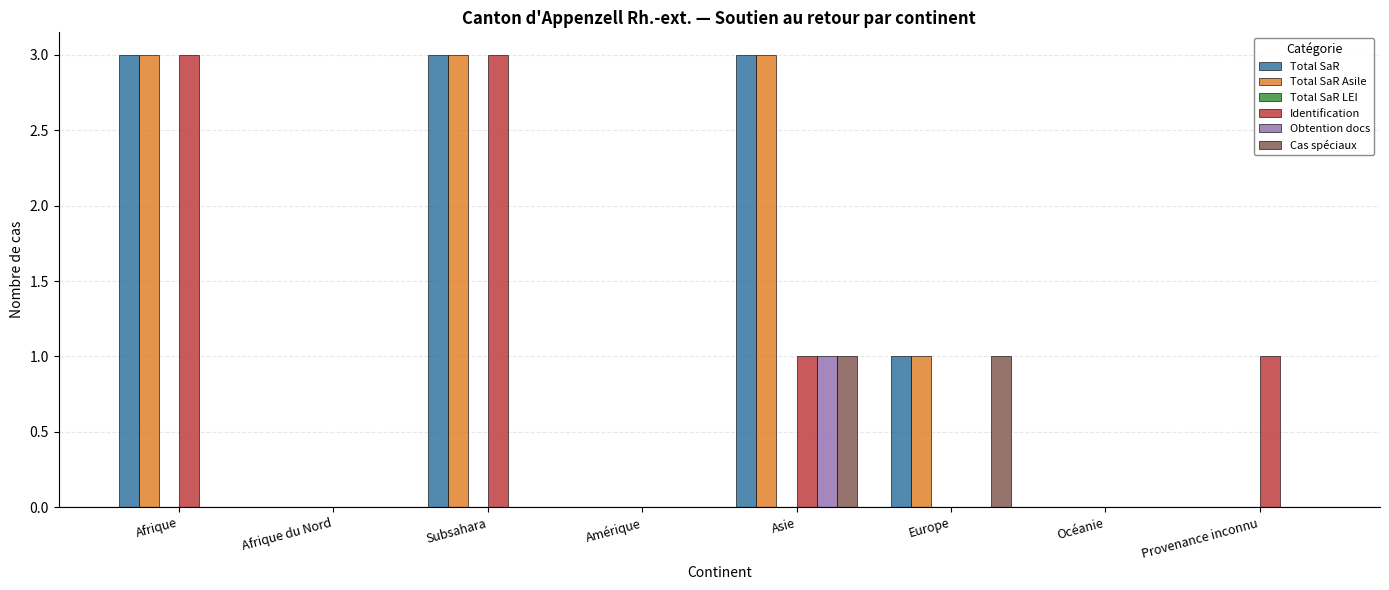

What is the approximate value of Total SaR Asile at Subsahara?

3